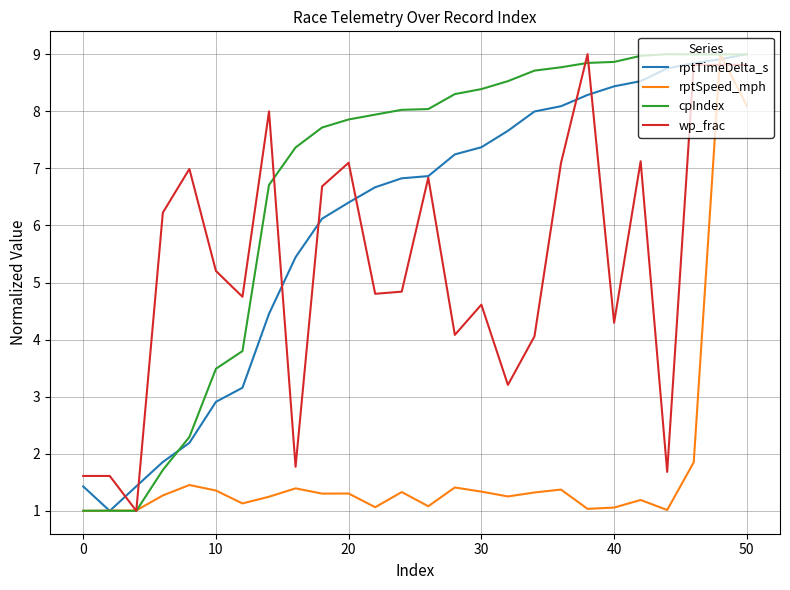

True or false: rptSpeed_mph has more than 1 points higher than both neighbors.

True